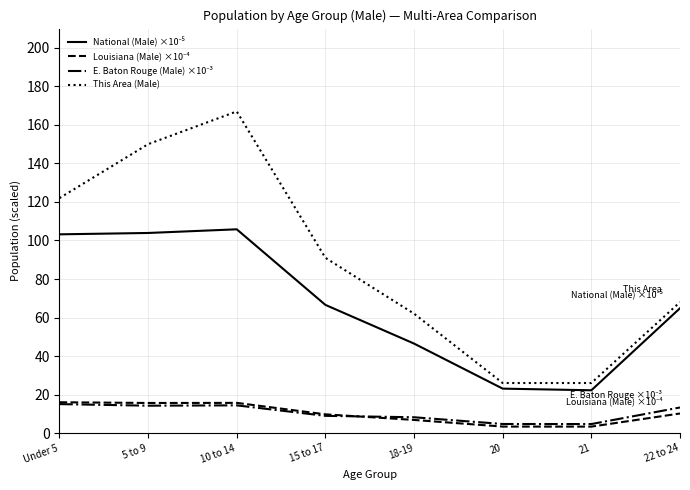

How many lines are shown in the chart?

4